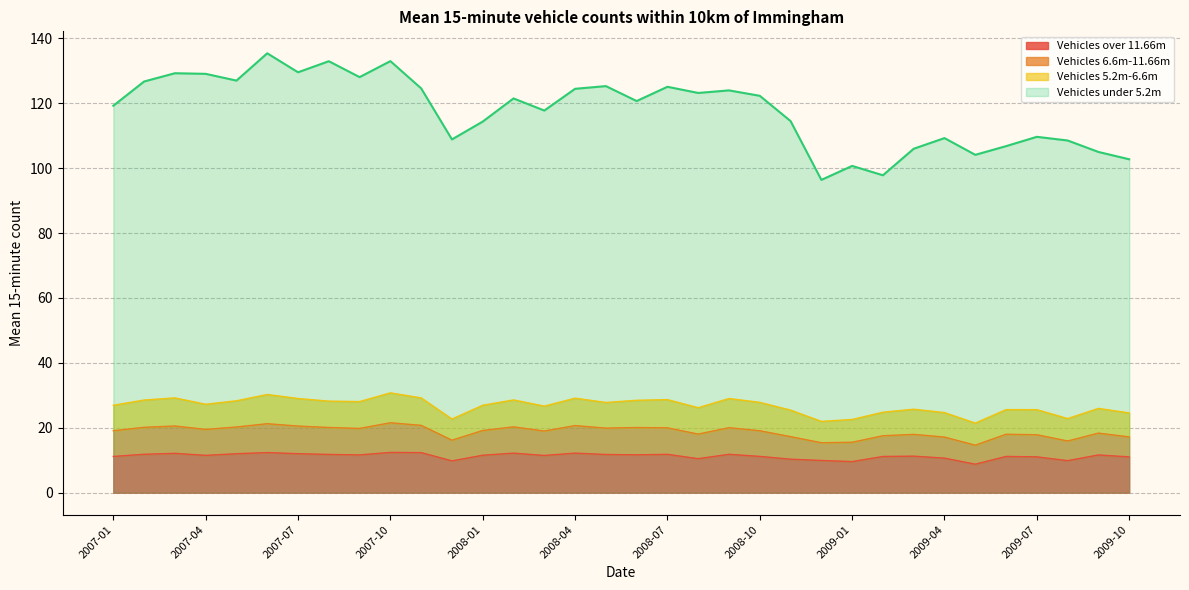

True or false: Vehicles over 11.66m and Vehicles under 5.2m intersect in this chart.

False